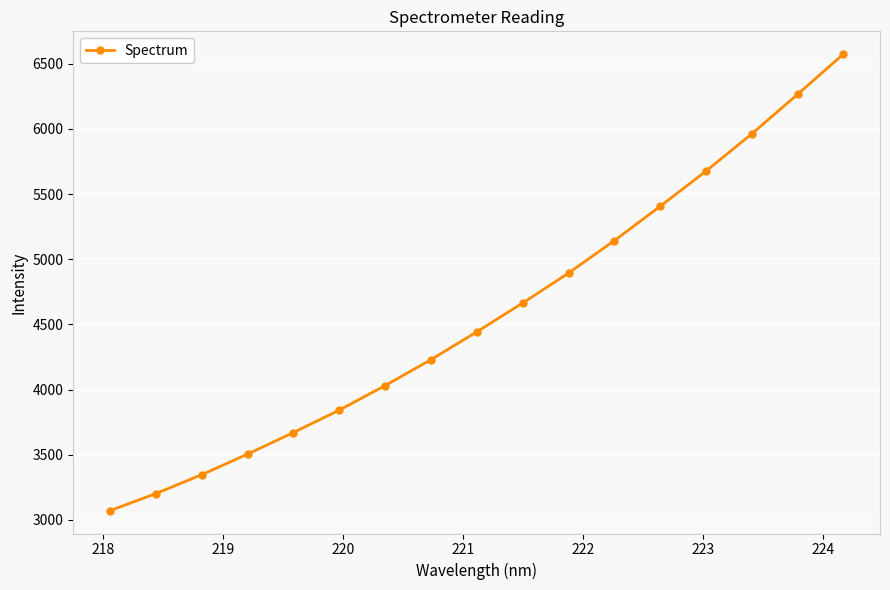

Is this an area chart (filled region under the line)?

No